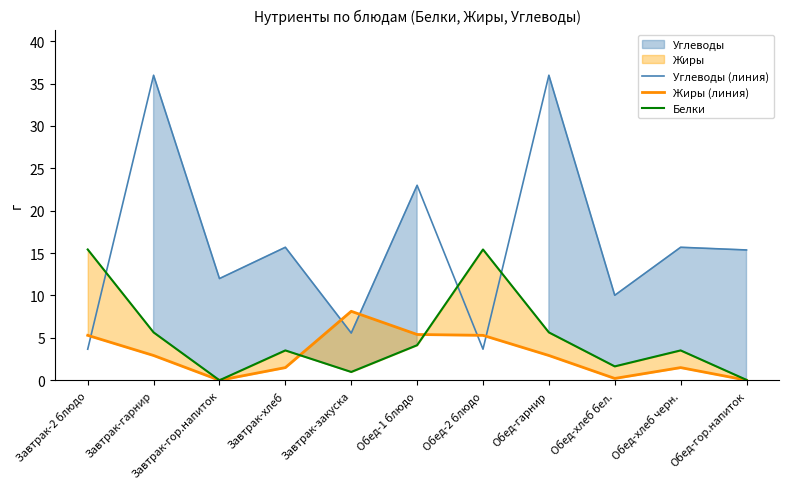

At which label is Жиры (линия) closest to 4?

Завтрак-гарнир